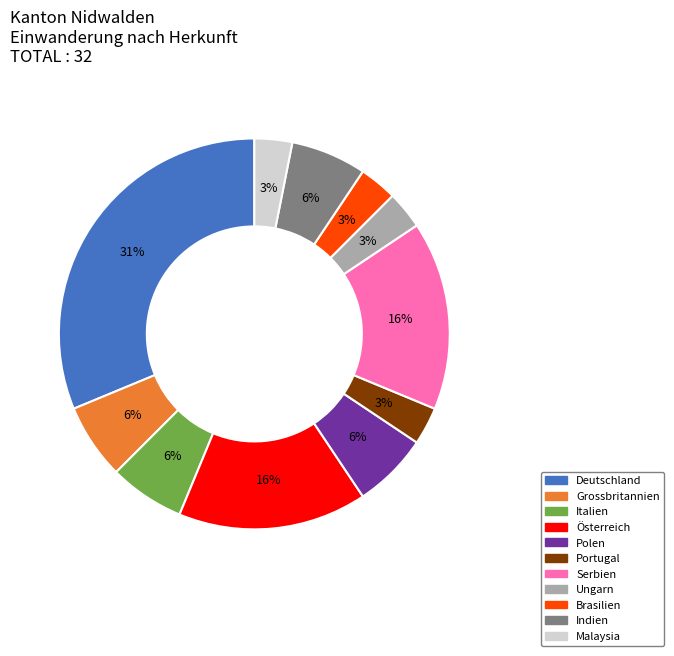

How many segments does this pie chart have?

11